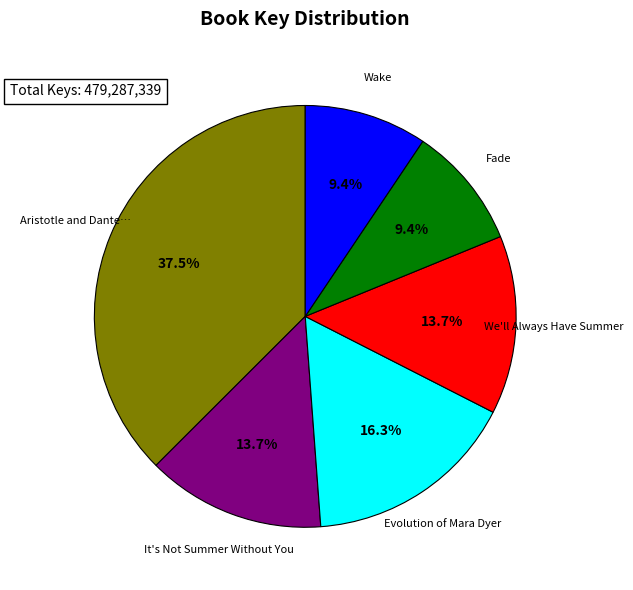

How many slices are in this pie chart?

6